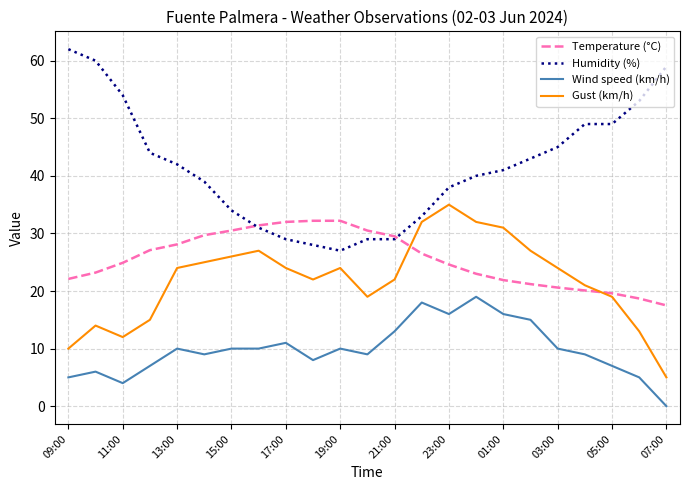

Which series has the largest total across all categories?

Humidity (%)